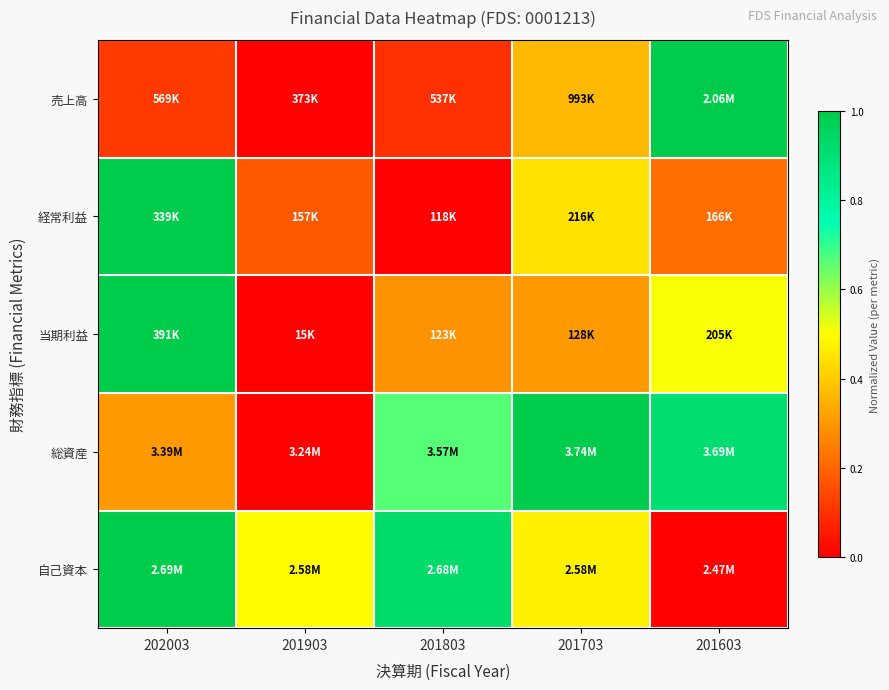

At which category is the sum across all series the highest?

202003